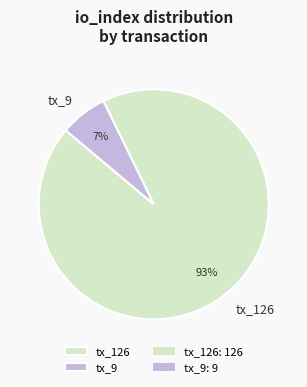

Which has a higher value, tx_9 or tx_126?

tx_126